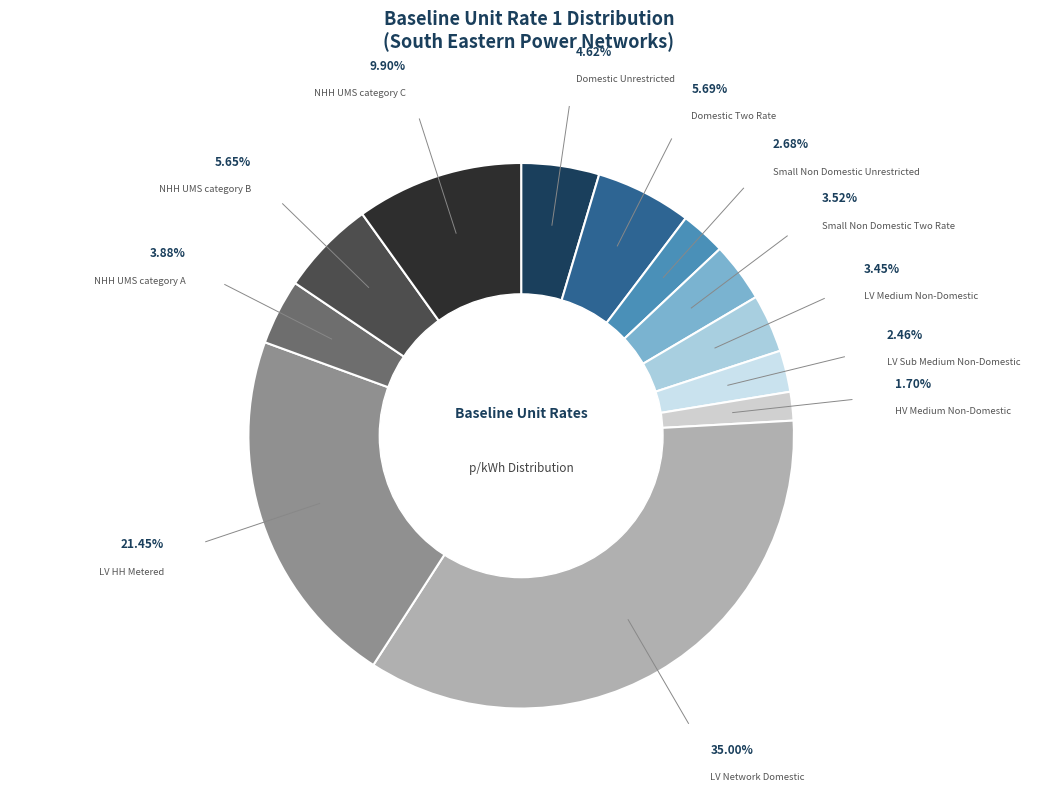

To the nearest percent, what is the difference between the LV Network Domestic and Domestic Two Rate slice percentages?

29%